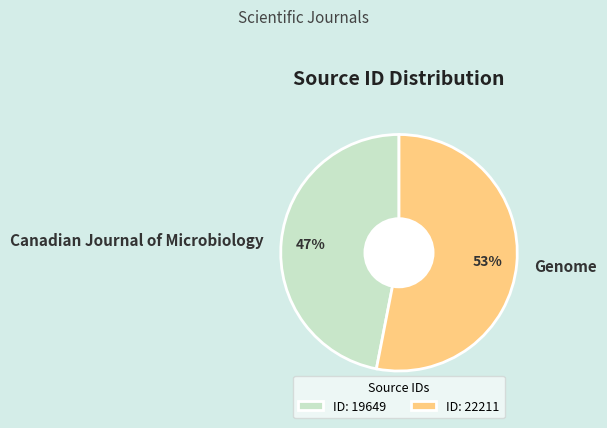

Is there a majority slice in this chart?

Yes